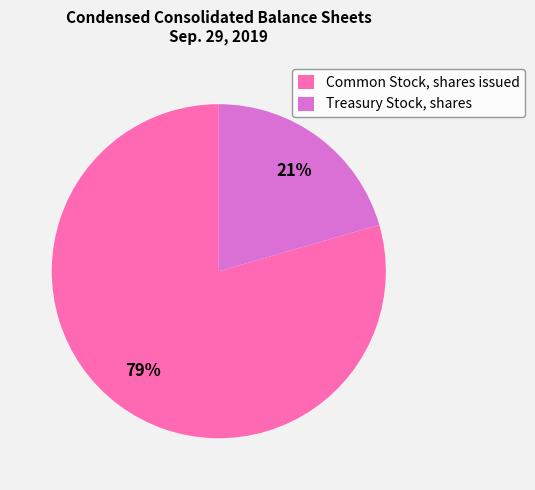

True or false: Common Stock, shares issued accounts for 74% of the total.

False